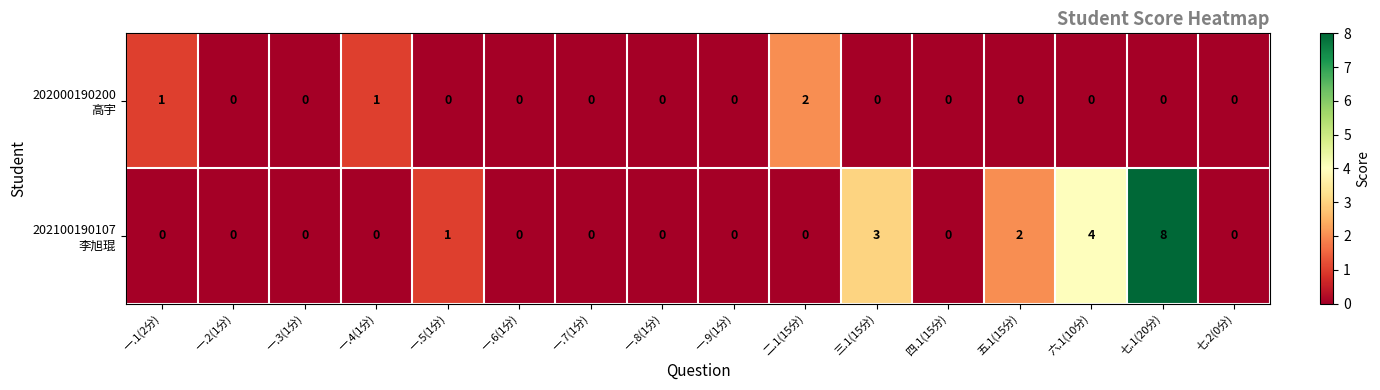

What is the total value across all series at 七.1(20分)?

8